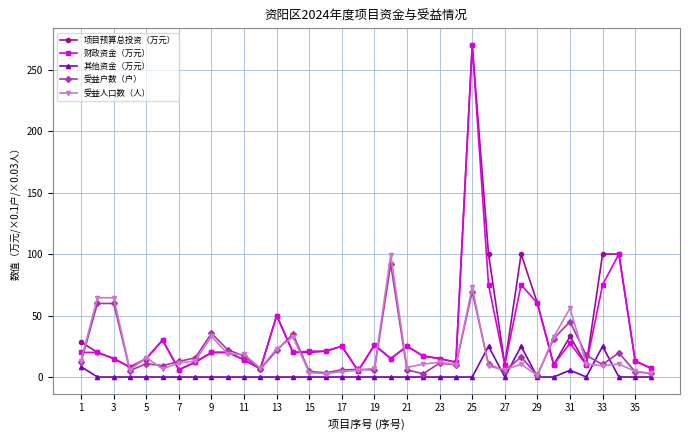

What is the value of the 财政资金（万元） point at the 21st from the left?

25.0